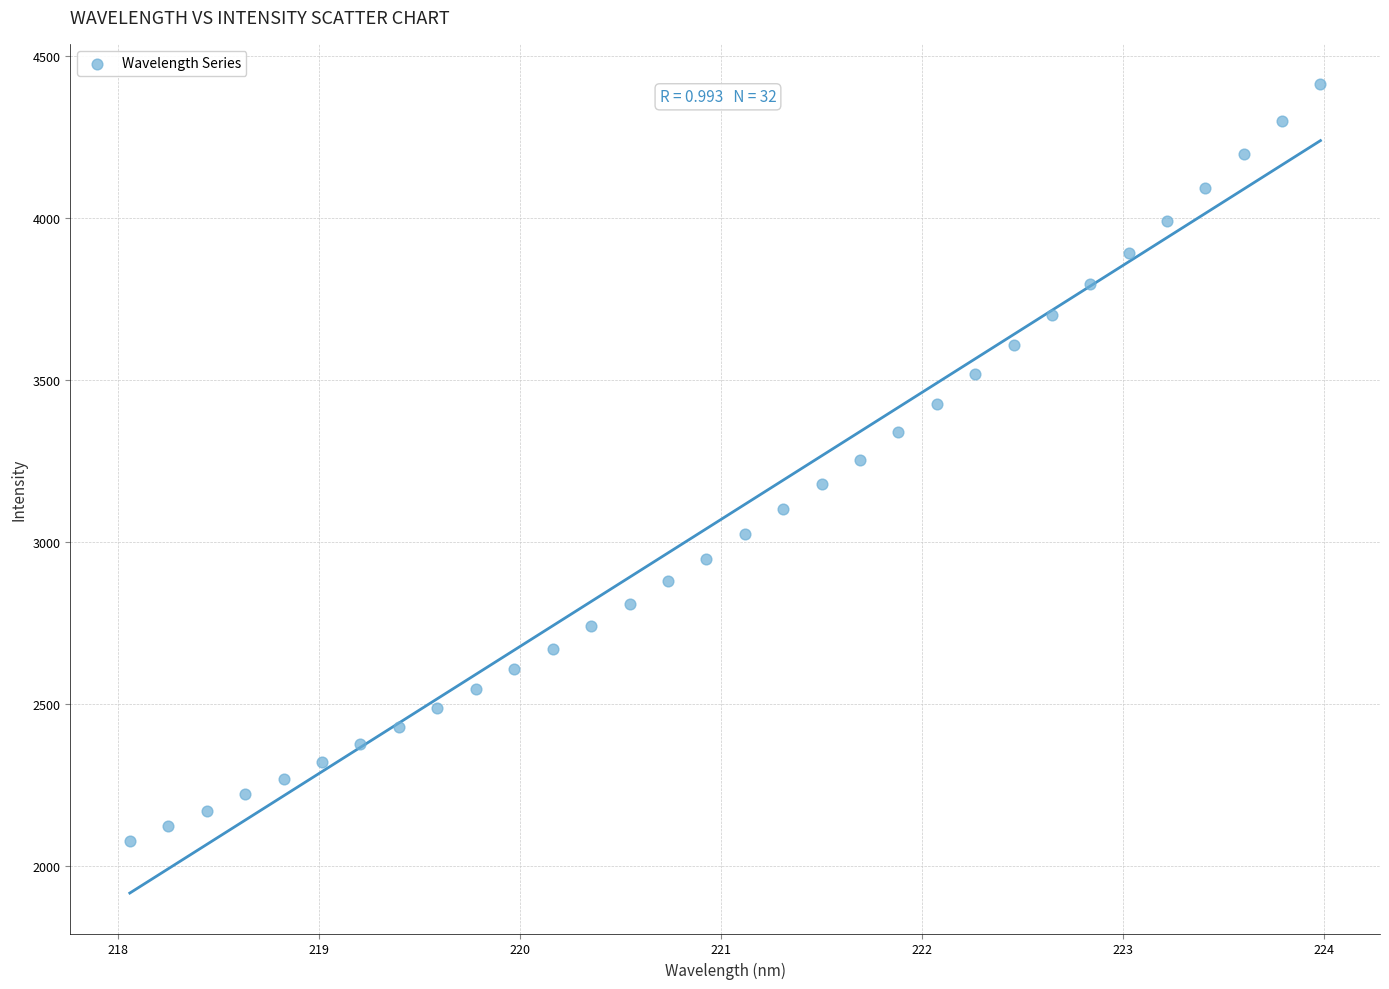

What is the range of Y values (max minus min)?

2336.4